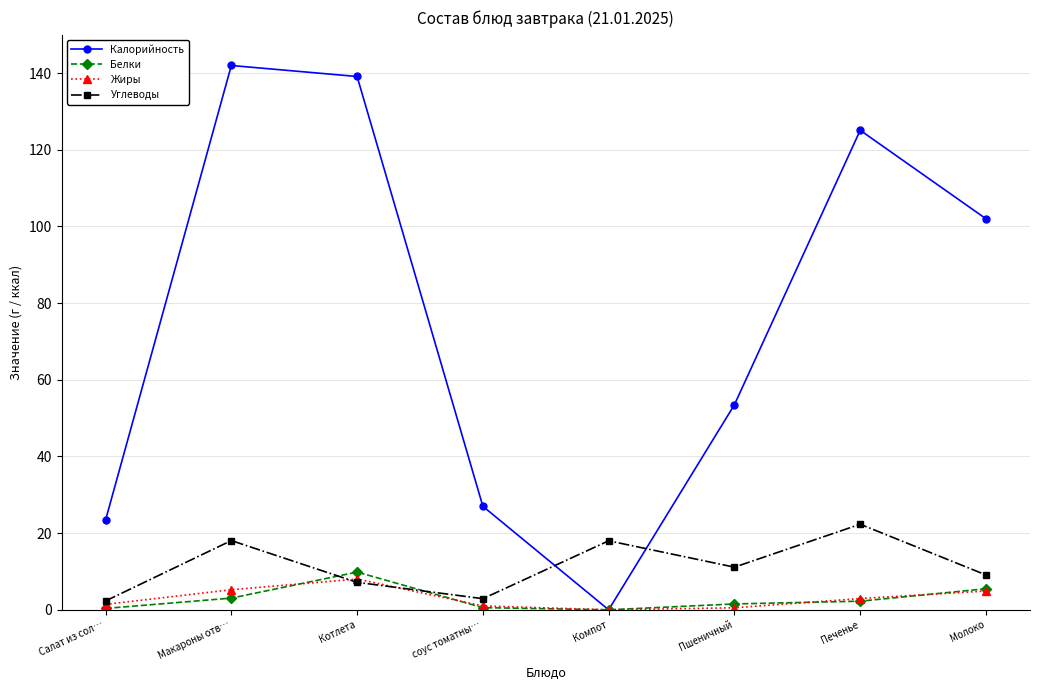

What is the sum of the Углеводы values at Молоко and Салат из сол…?

11.4